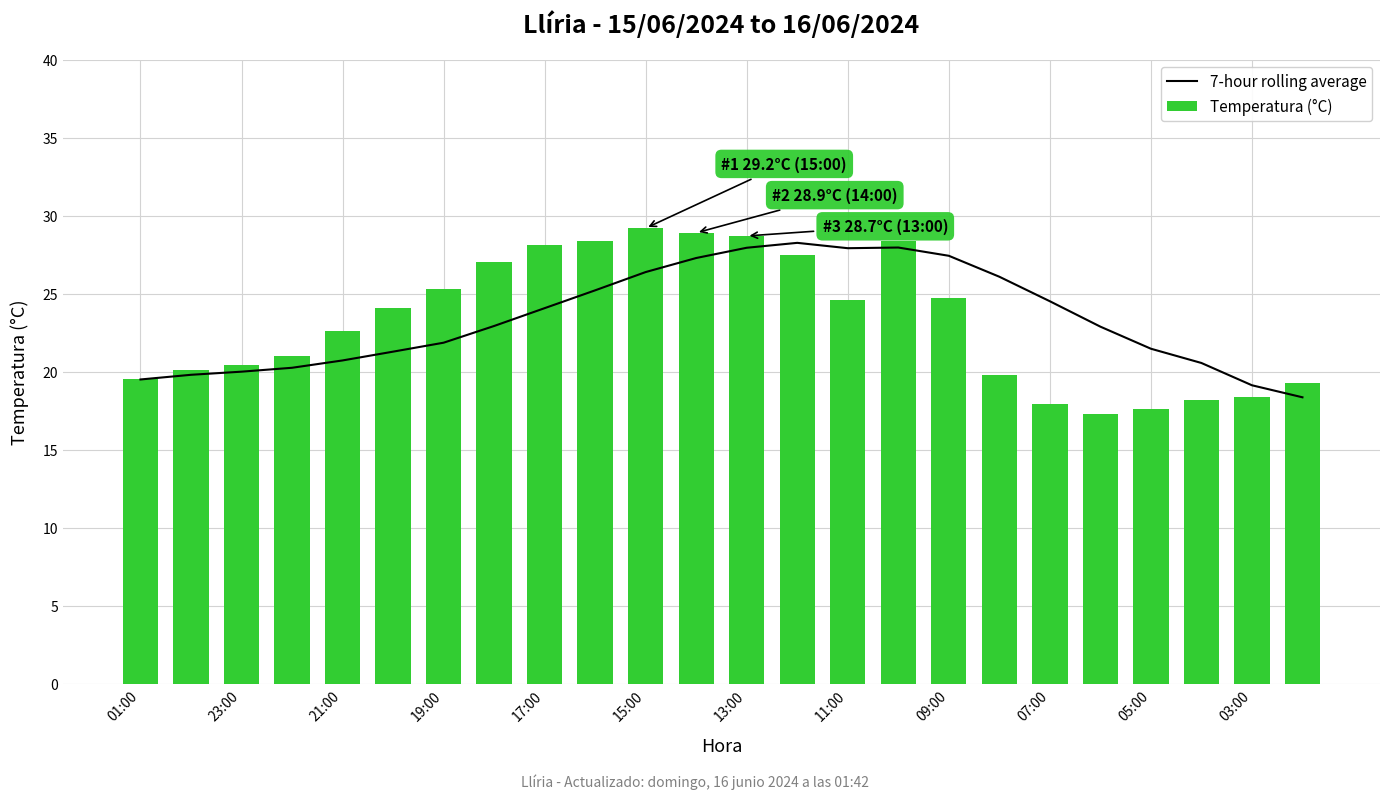

What is the difference between the maximum and minimum values in the Temperatura (°C) series?

11.9